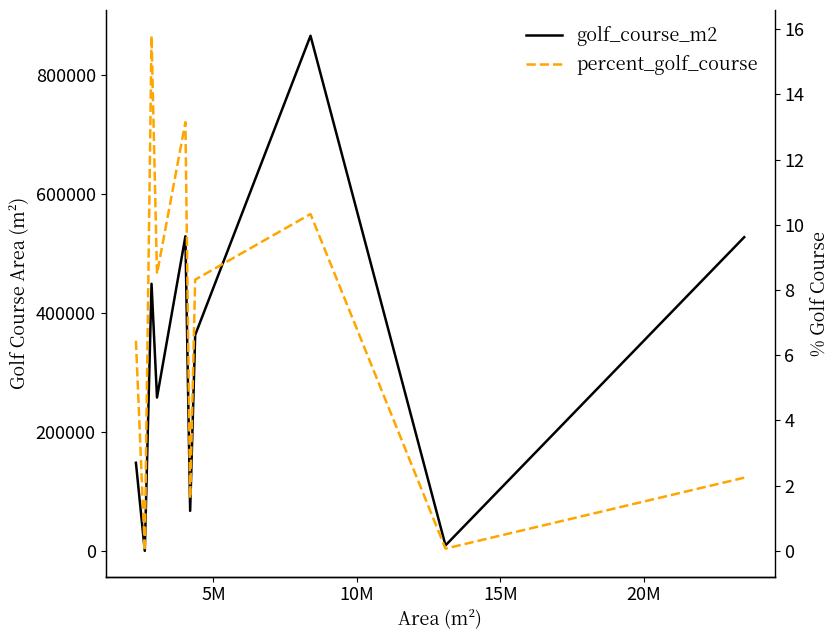

How many interior local valleys does the golf_course_m2 series have?

4